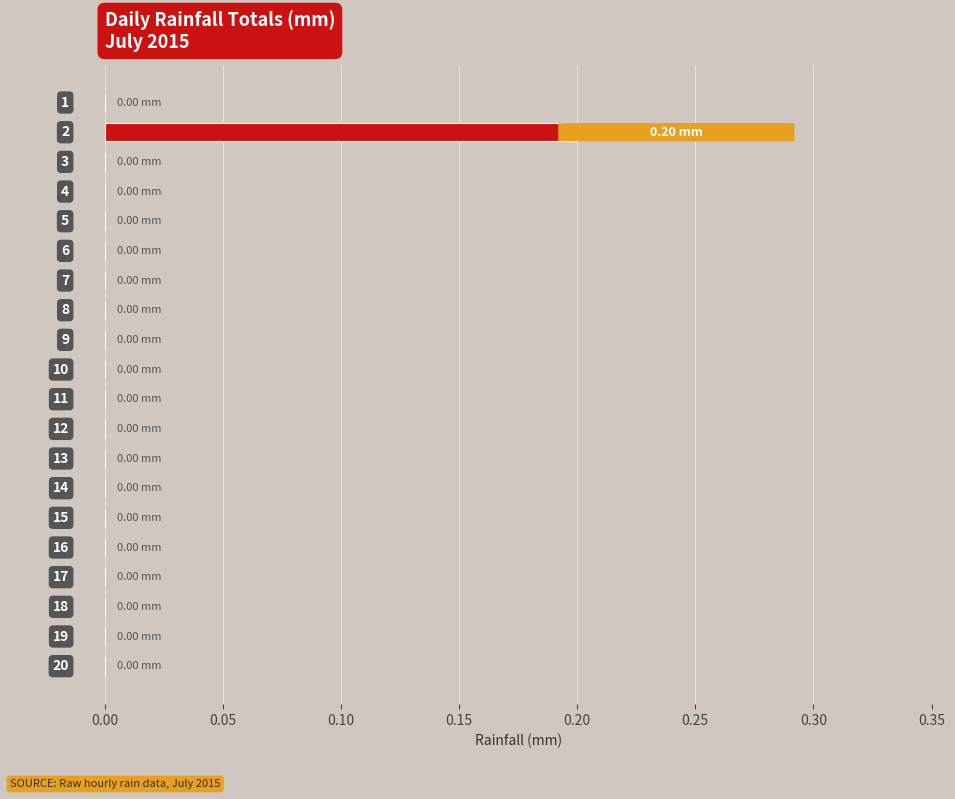

What is the difference between the maximum and minimum values?

0.2